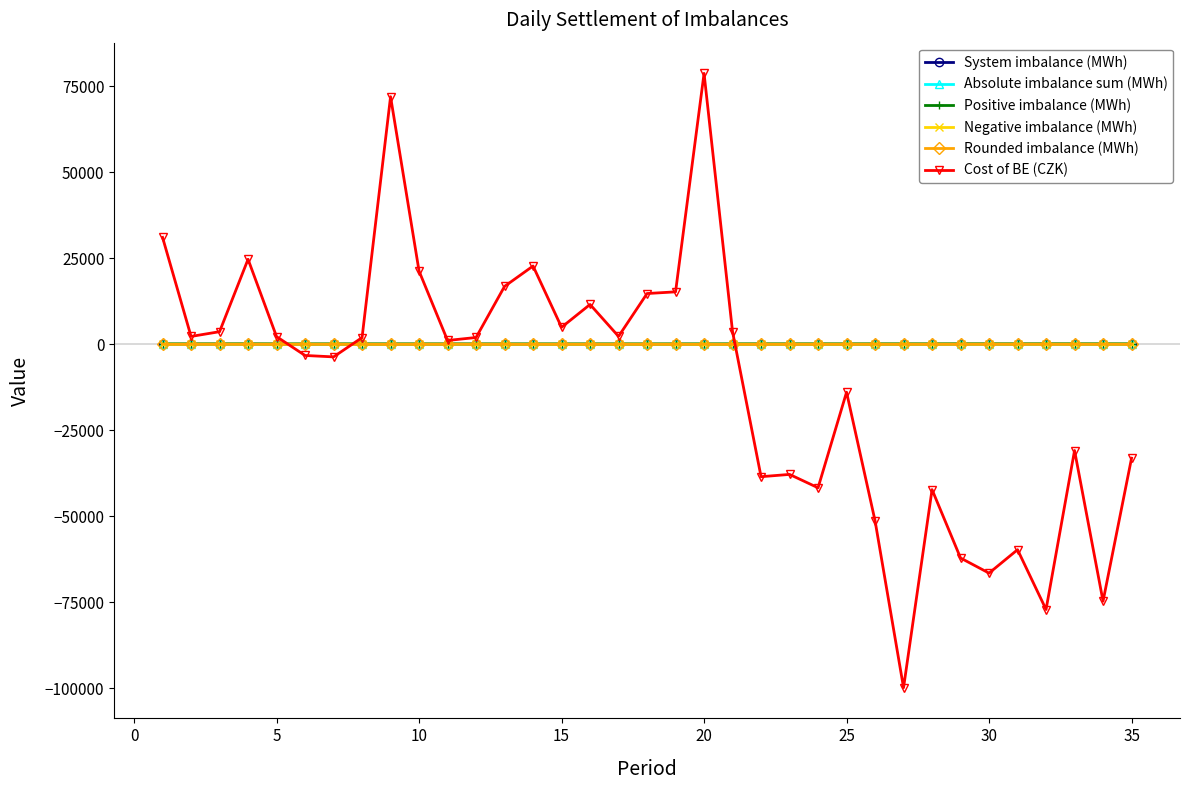

What is the smallest value displayed?

-99876.5